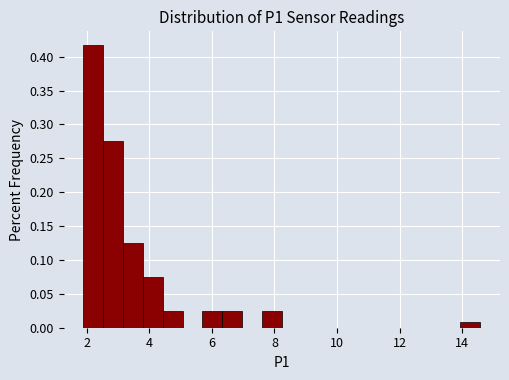

Around what value on the x-axis is the tallest bar? Give the approximate position of its centre, as read against the axis.

2.2